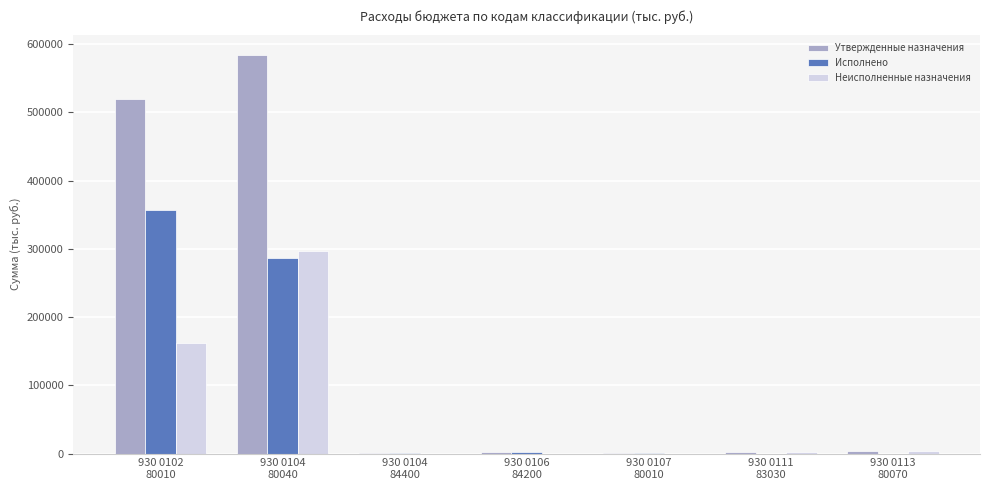

Is it true that Исполнено equals 357136.1 at 930 0102
80010?

True